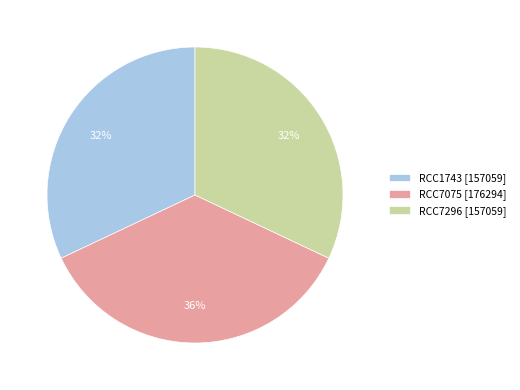

What percentage is the RCC7296 slice, to the nearest percent?

32%